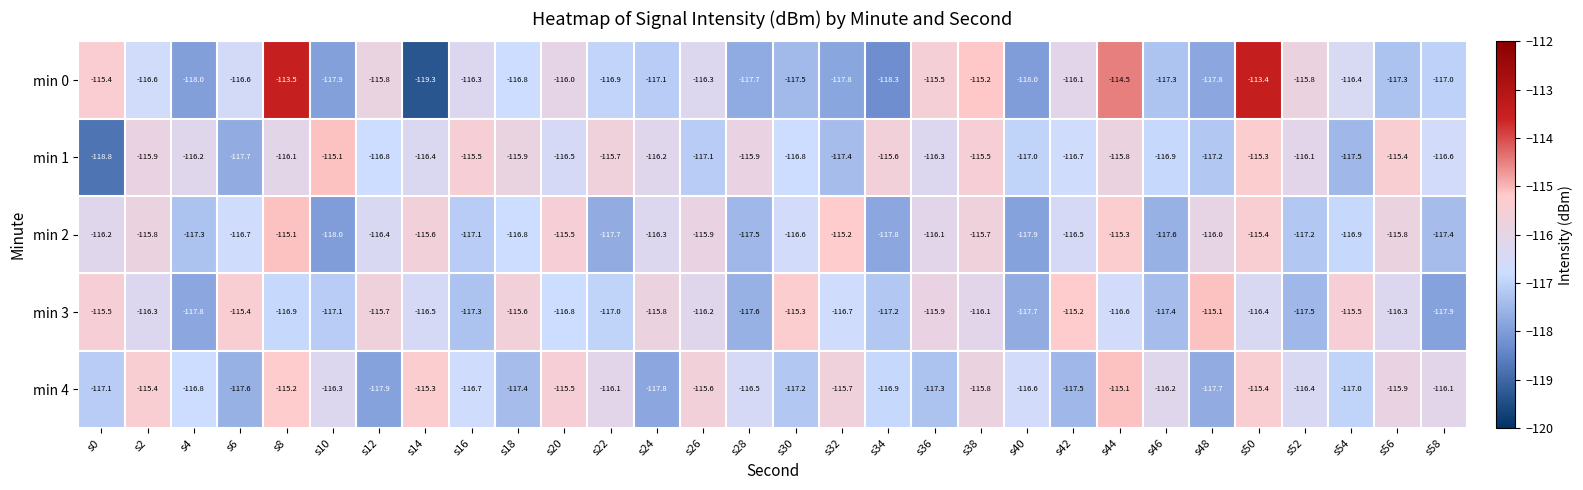

Is it true that min 2 equals -25.8 at s32?

False